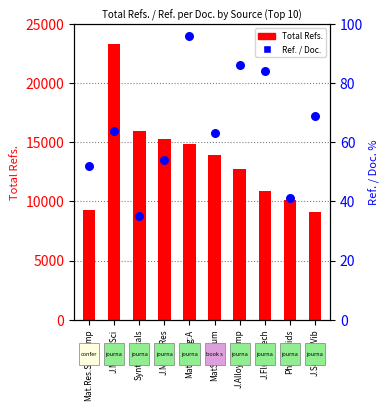

At which category is the sum across all series the highest?

J.Mater.Sci